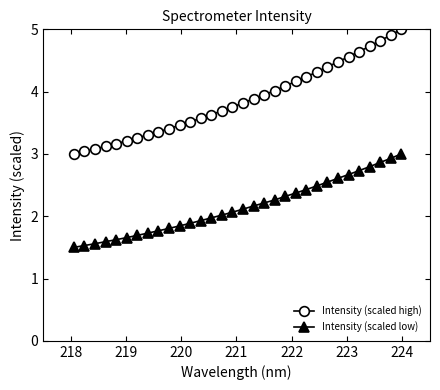

Which series has the largest range (max minus min)?

Intensity (scaled high)